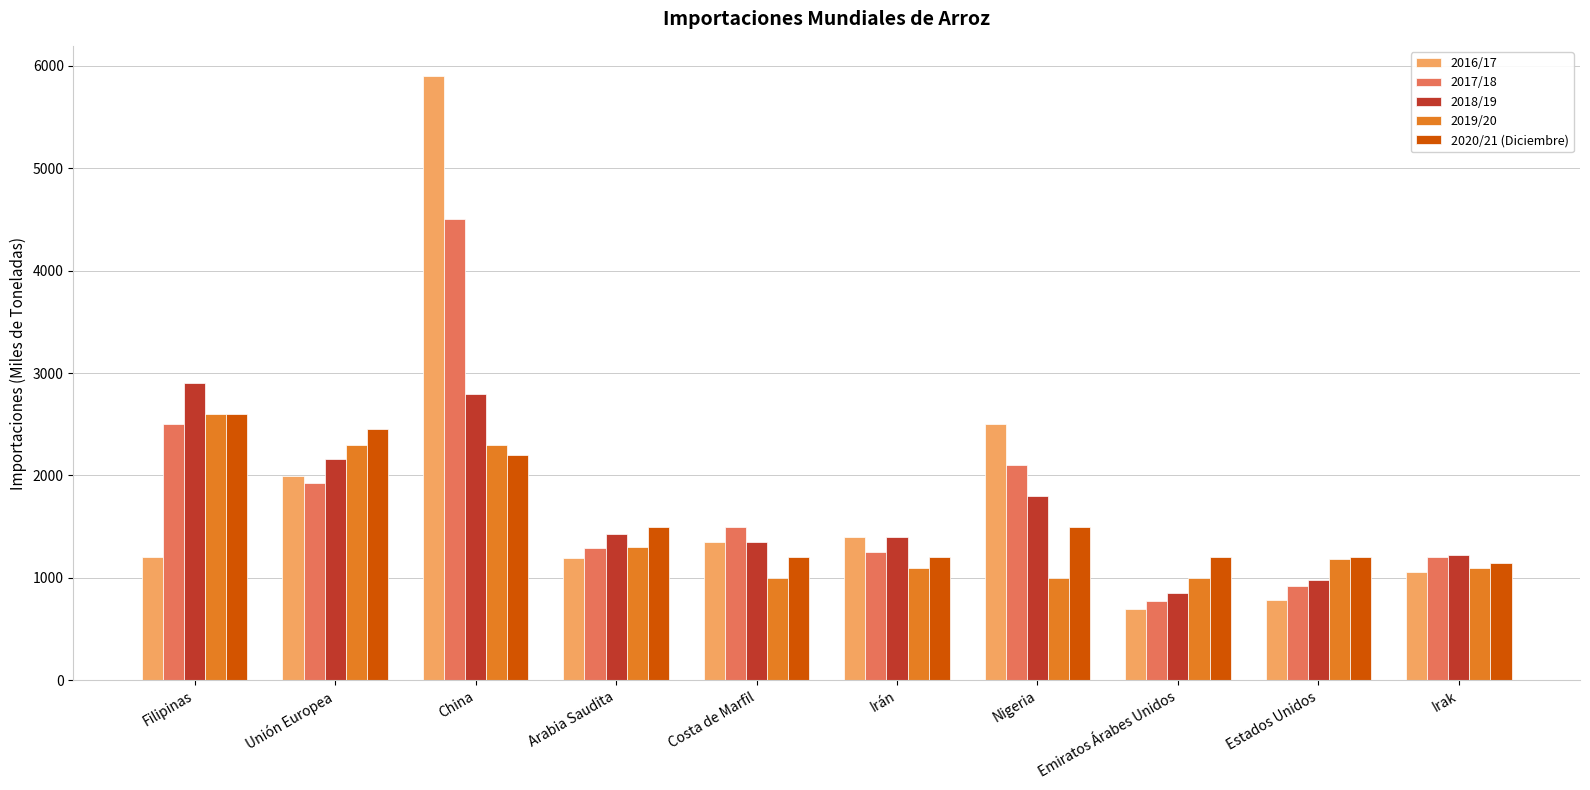

At which category does the chart reach its minimum across all series?

Emiratos Árabes Unidos